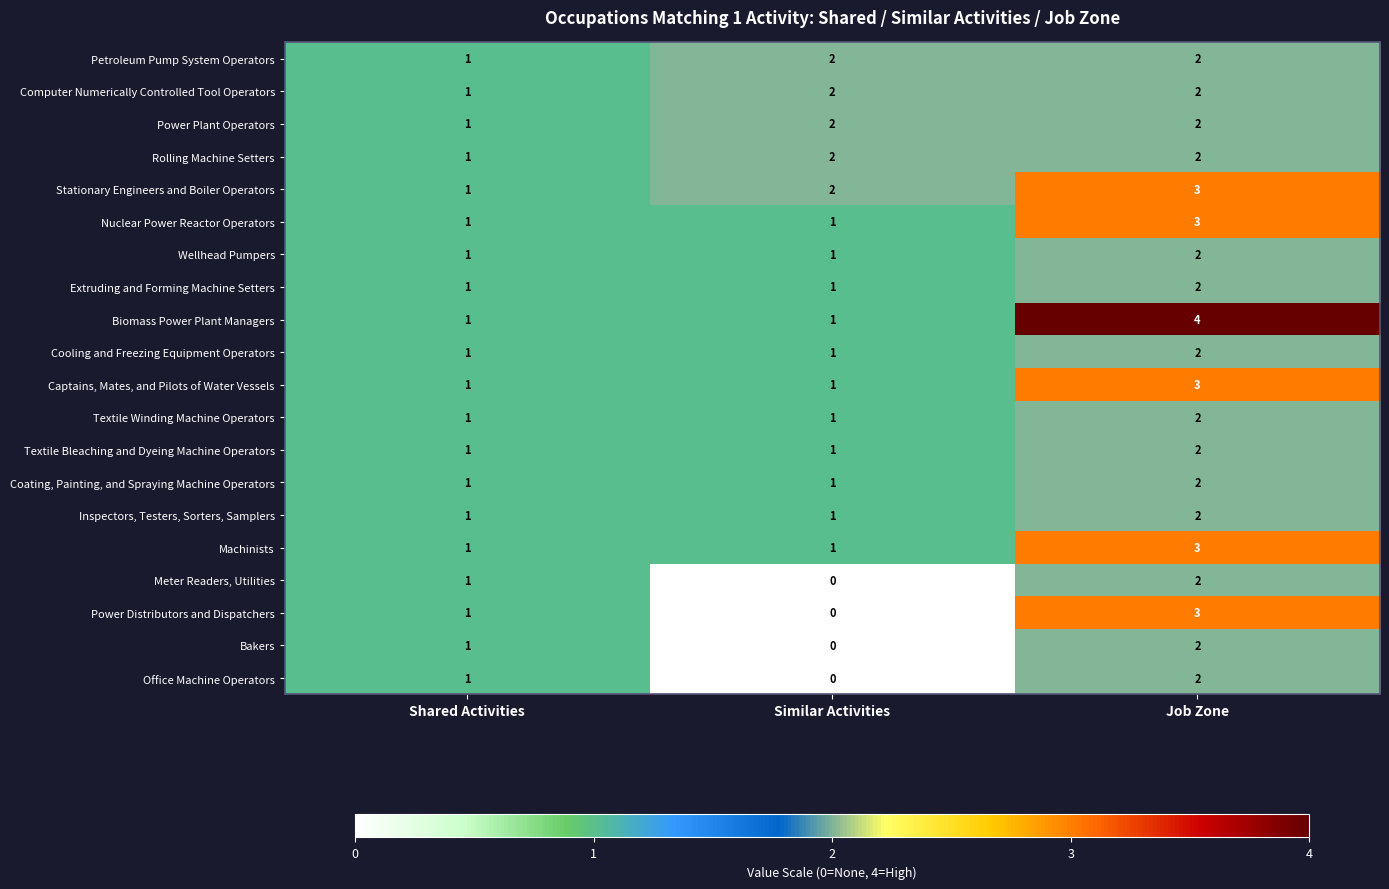

Where is Petroleum Pump System Operators nearest to the value 1?

Shared Activities